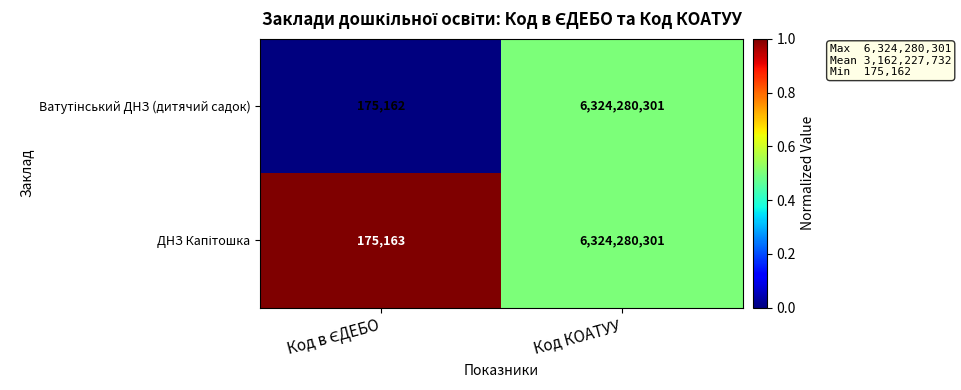

At which category is the sum across all series the highest?

Код КОАТУУ